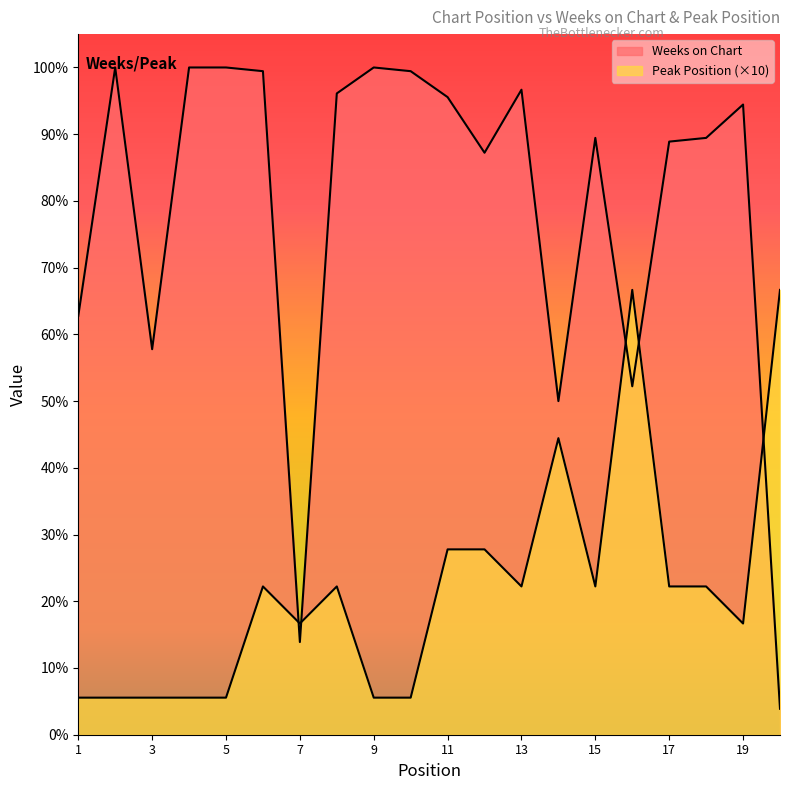

Does the chart display data point markers on the line(s)?

No